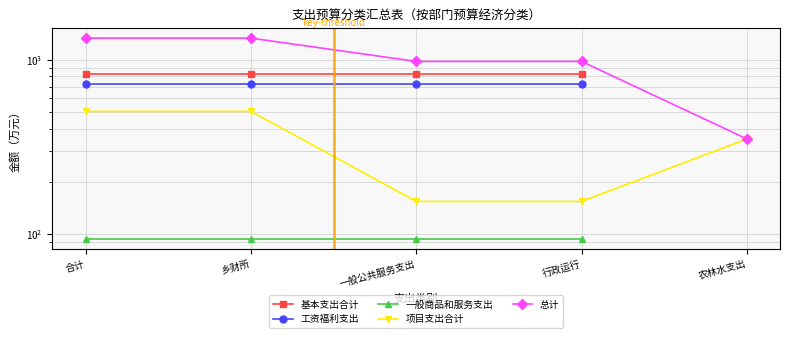

Between 乡财所 and 农林水支出, which series saw the biggest shift?

总计